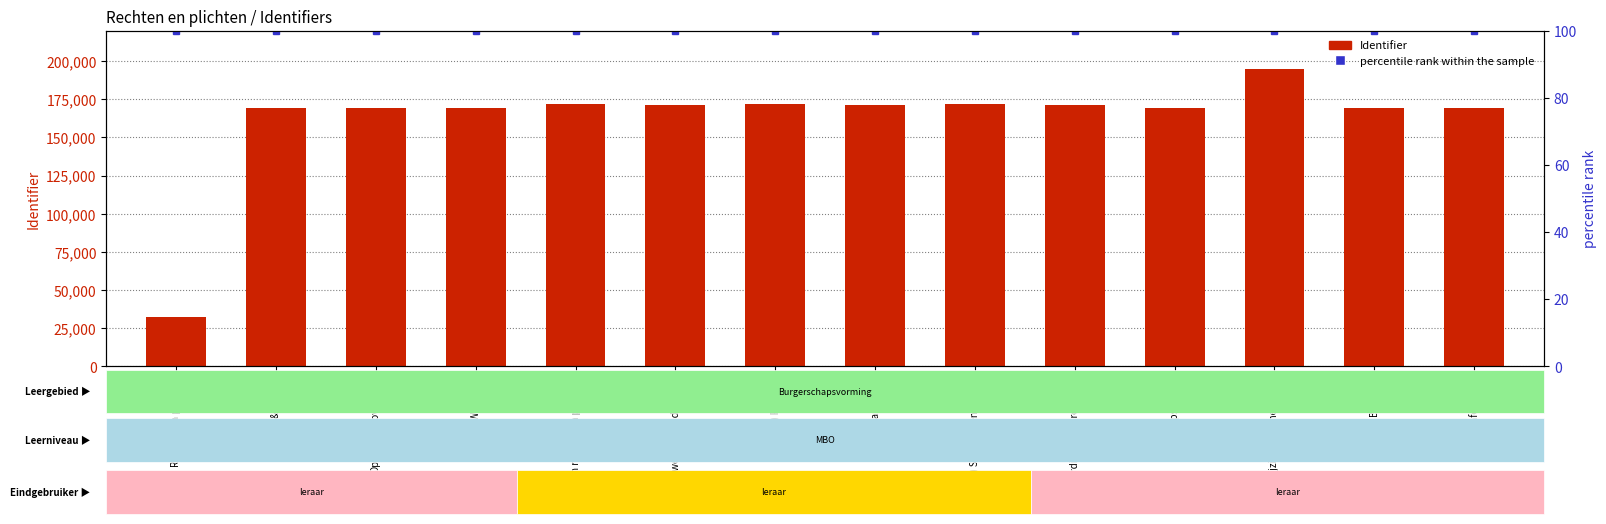

Which has a higher value, 5) Emancipatie or Verwijzing naar methoden?

Verwijzing naar methoden